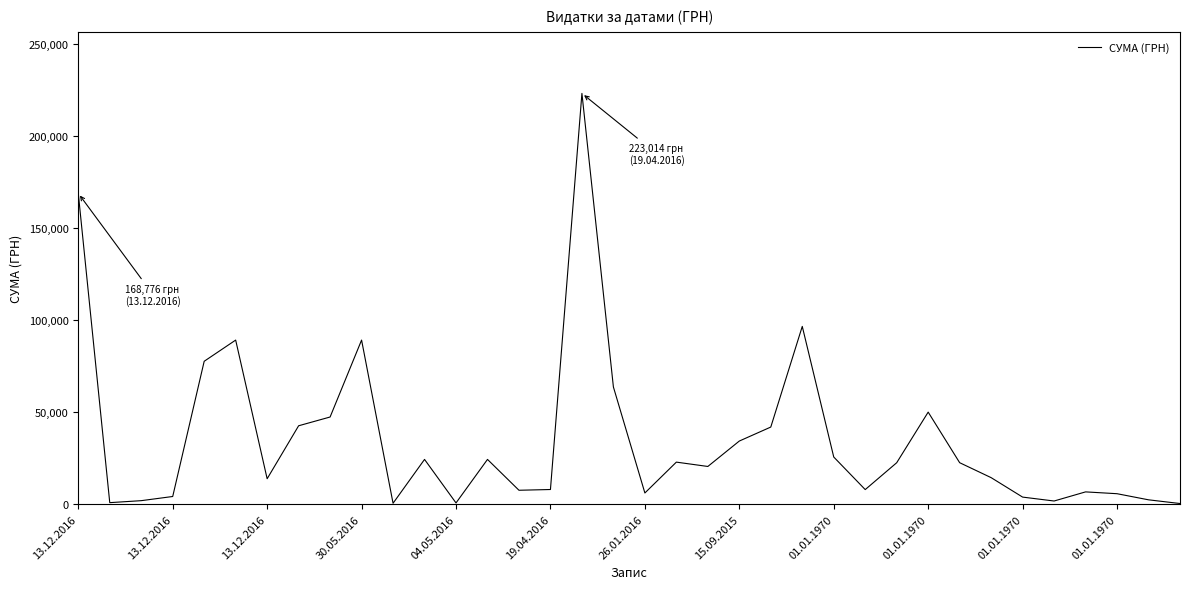

What is the sum of all values?

1273558.2